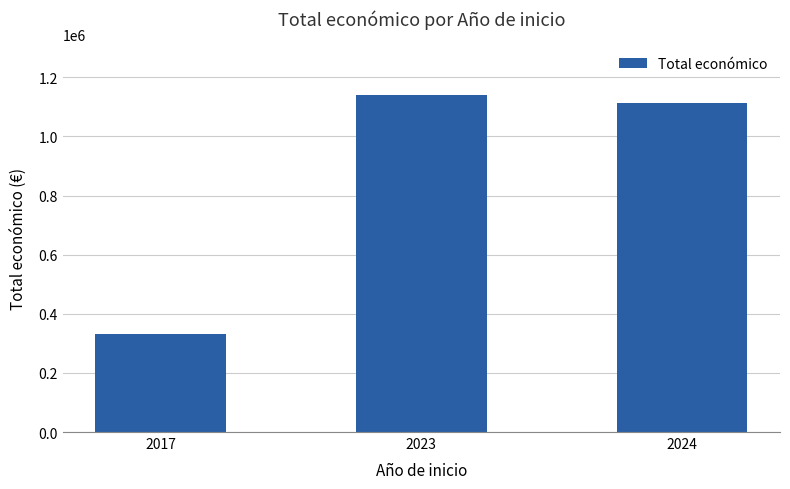

What is the change in value from 2023 to 2024?

-27736